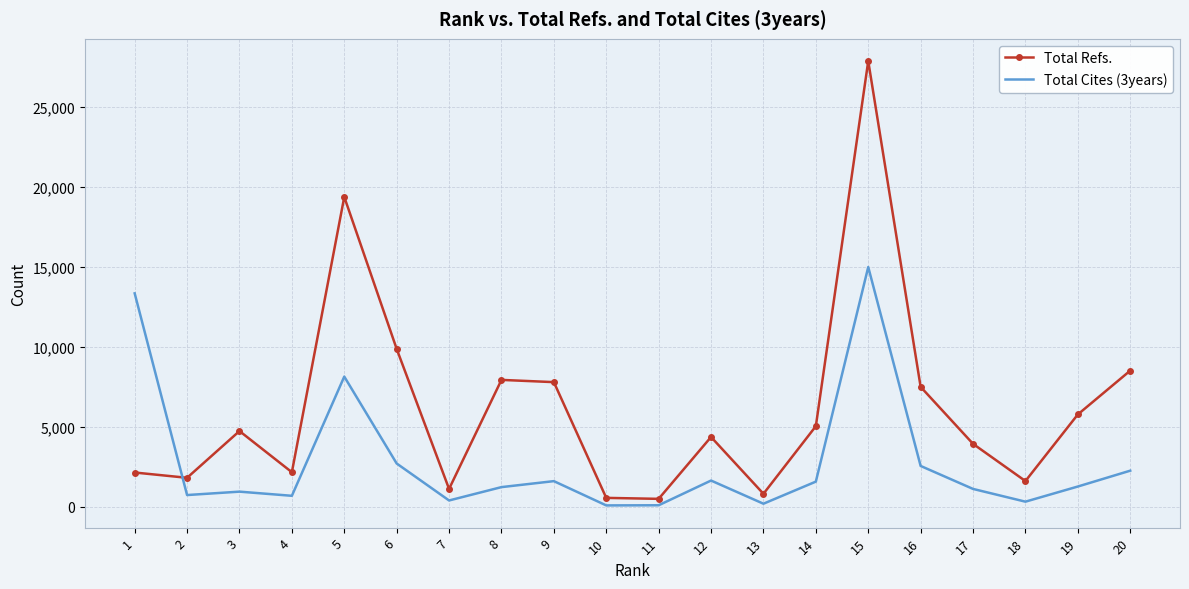

What is the maximum value shown in the chart?

27873